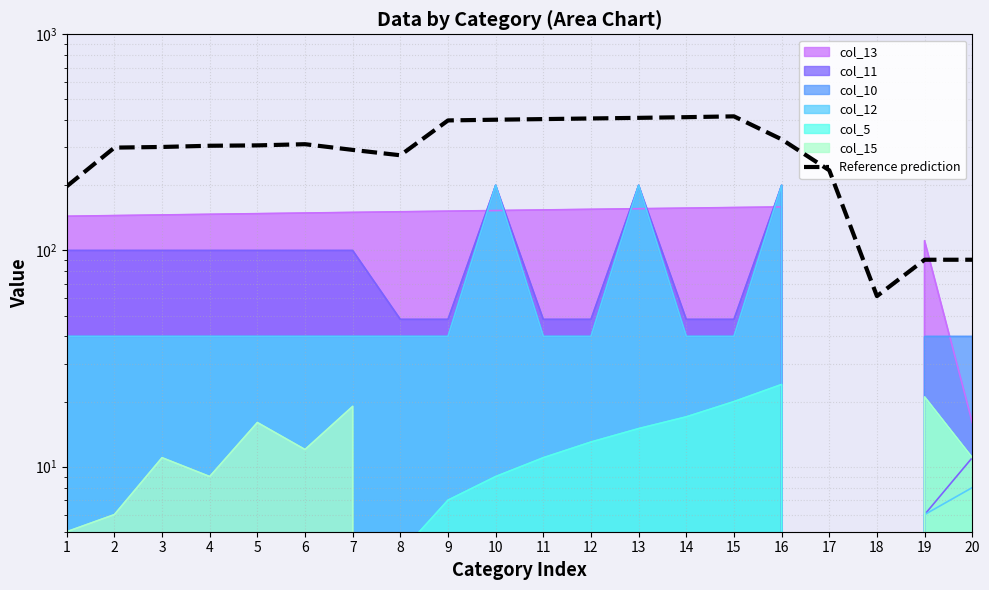

What is the smallest value displayed?

61.5